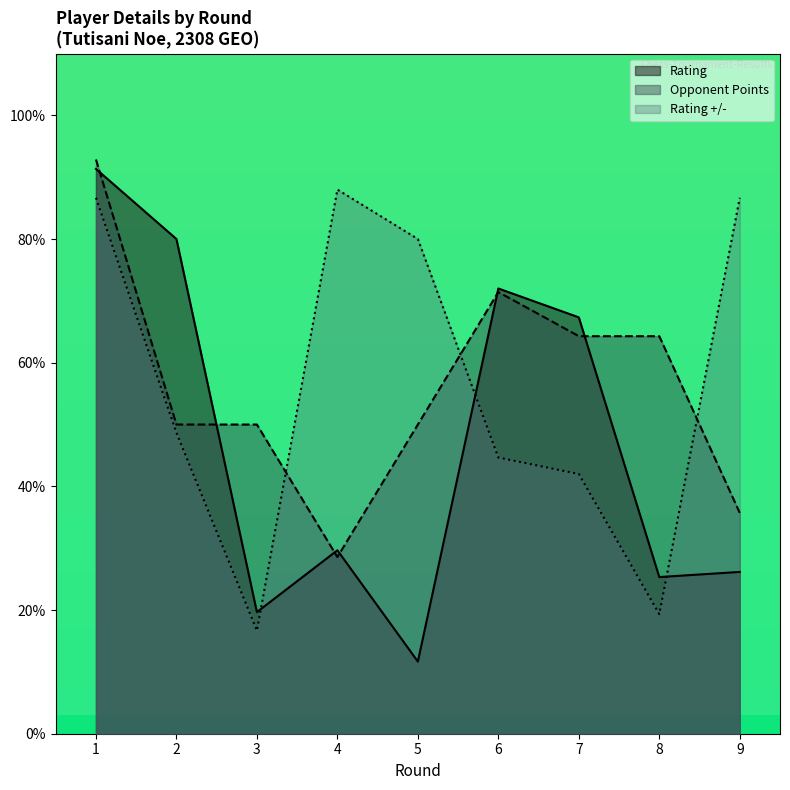

The value of Rating at 5 is 18.3. True or false?

False